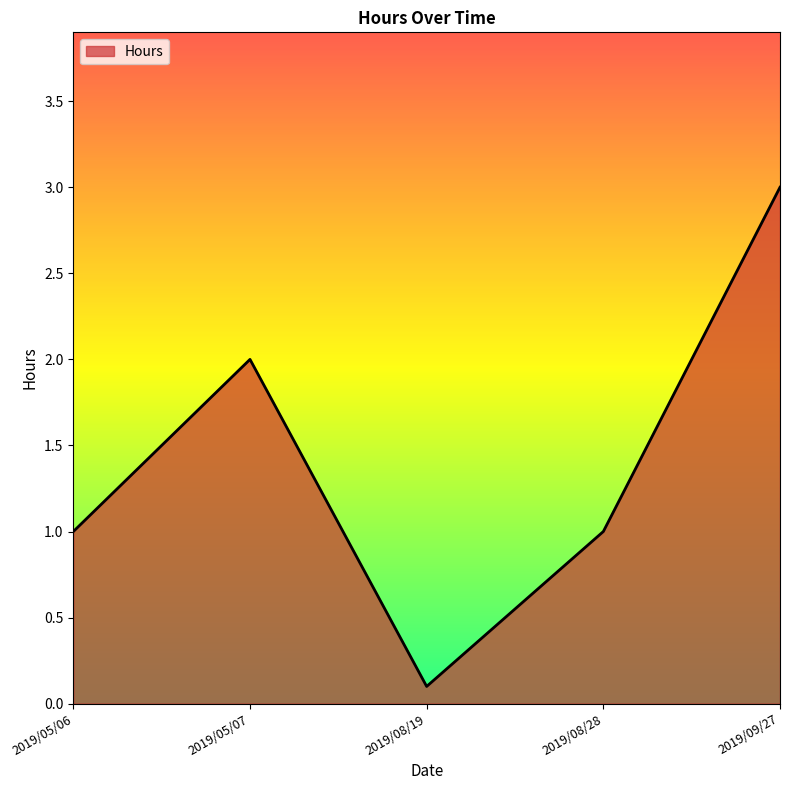

What is the difference between the values at 2019/05/07 and 2019/05/06?

1.0